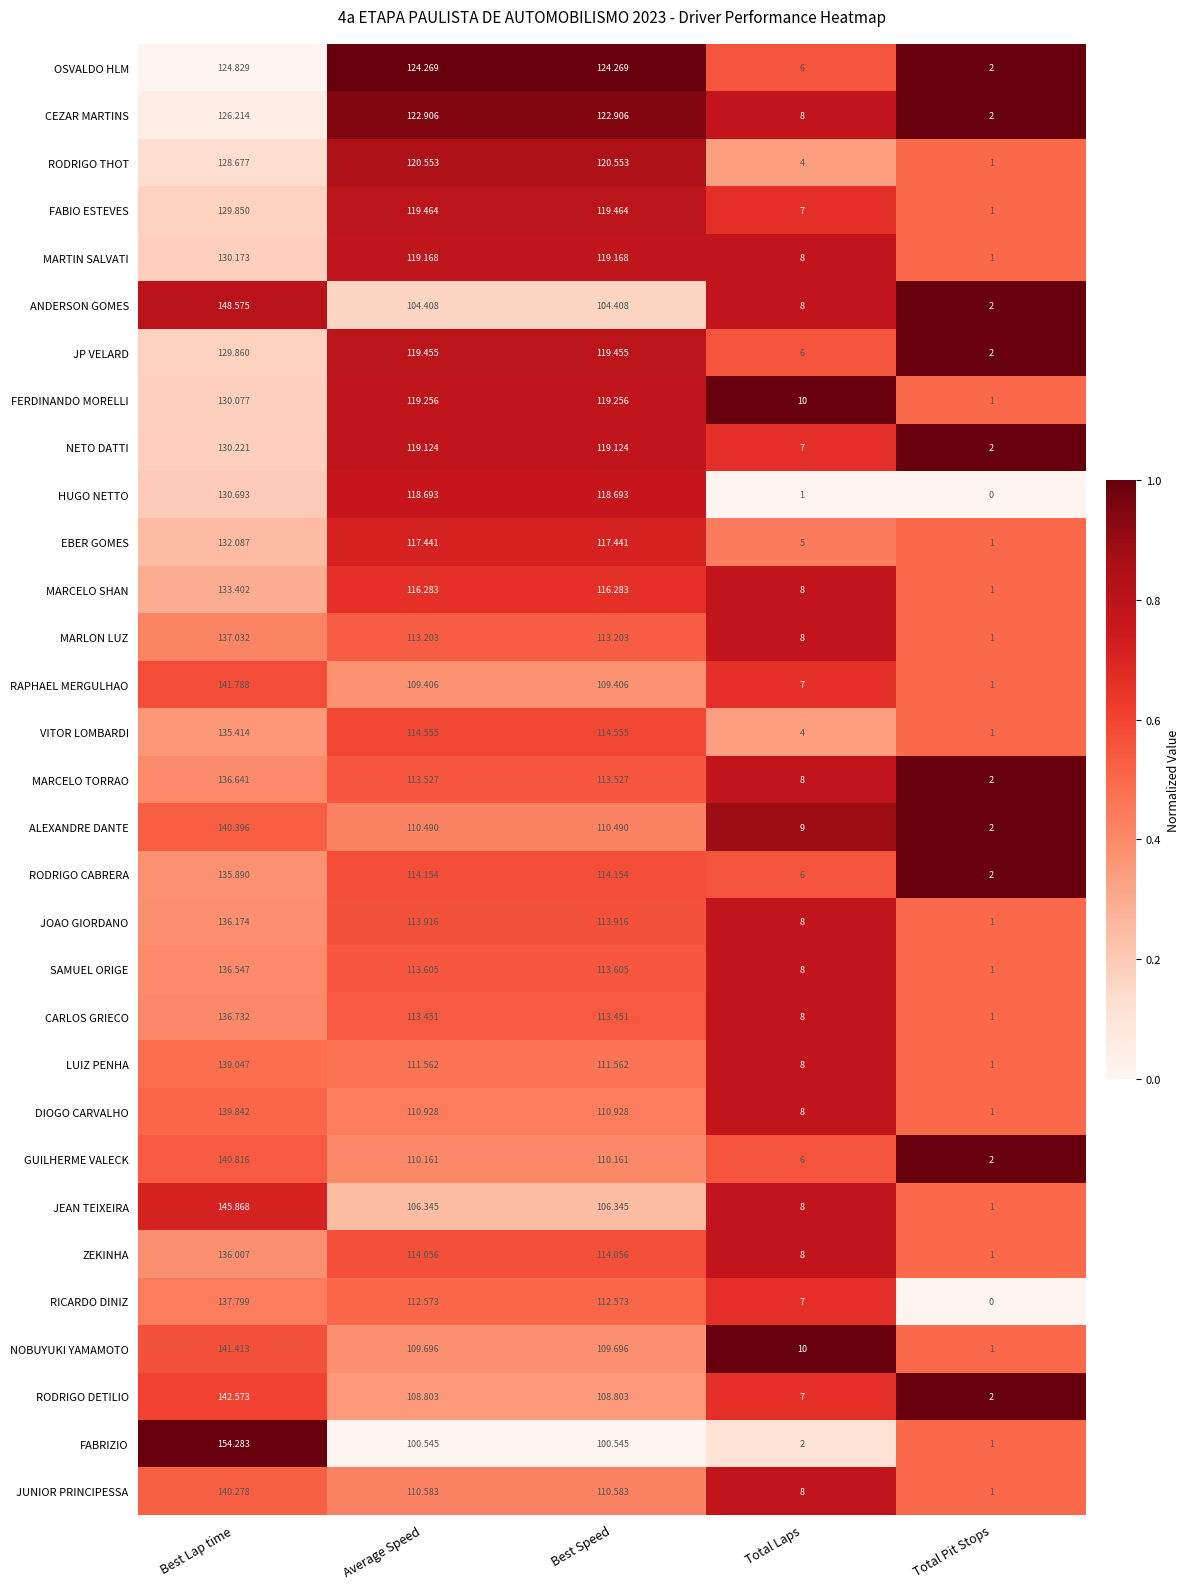

At which category is the sum across all series the highest?

Best Lap time